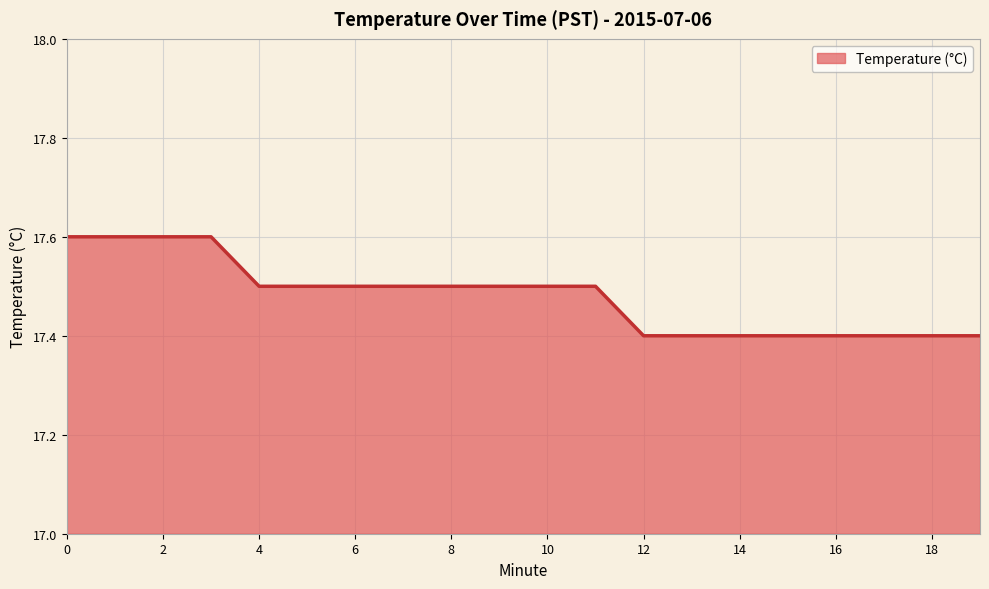

Does the chart have visible grid lines?

Yes